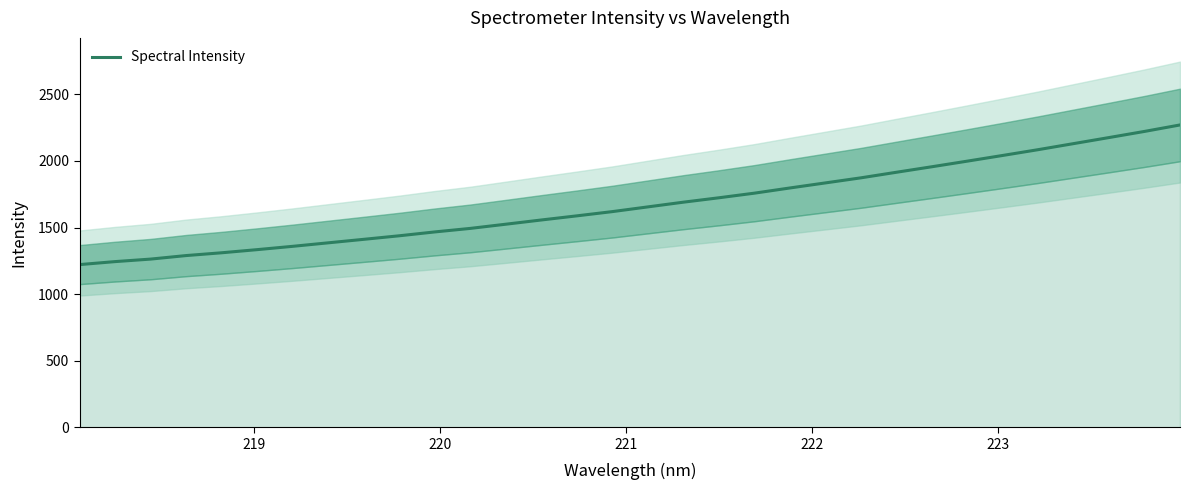

What is the minimum value for Spectral Intensity?

1221.4